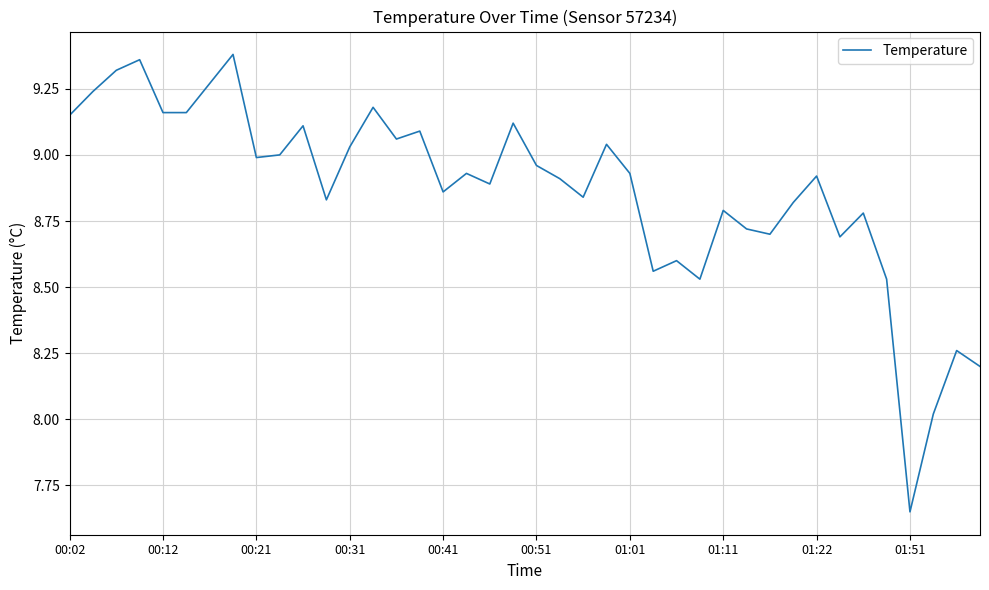

Is this an area chart (filled region under the line)?

No